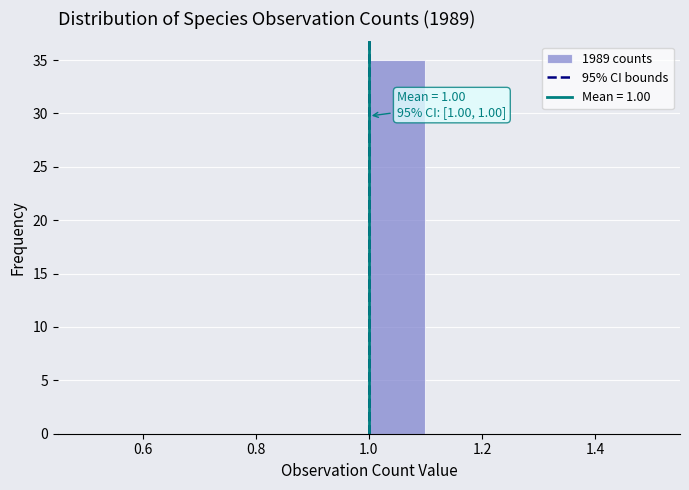

Which range on the x-axis has the tallest bar?

1.0 to 1.1